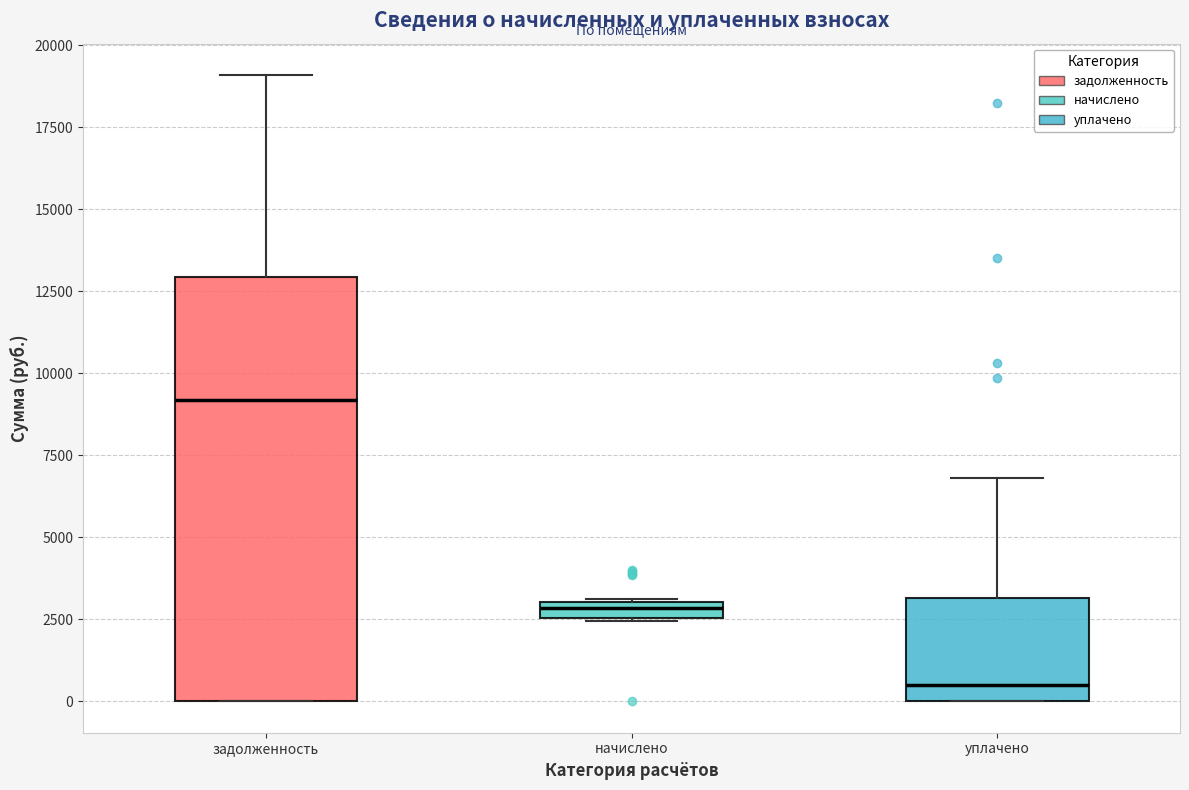

Which box has the highest median line?

задолженность